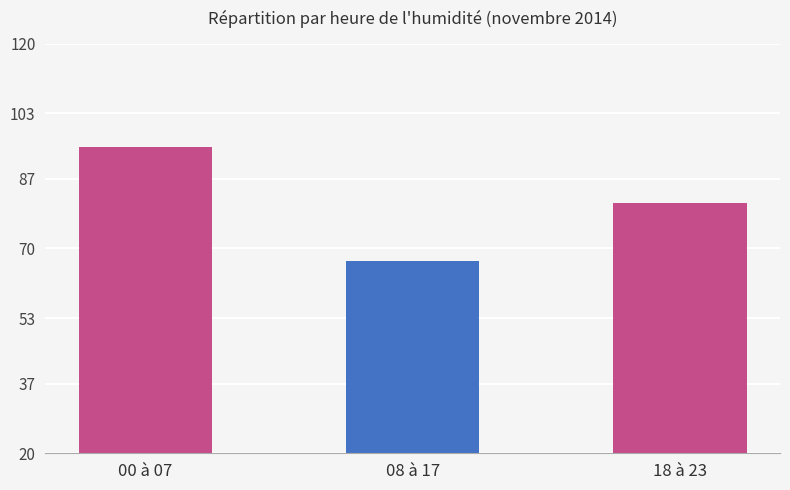

Where is the data nearest to the value 80?

18 à 23